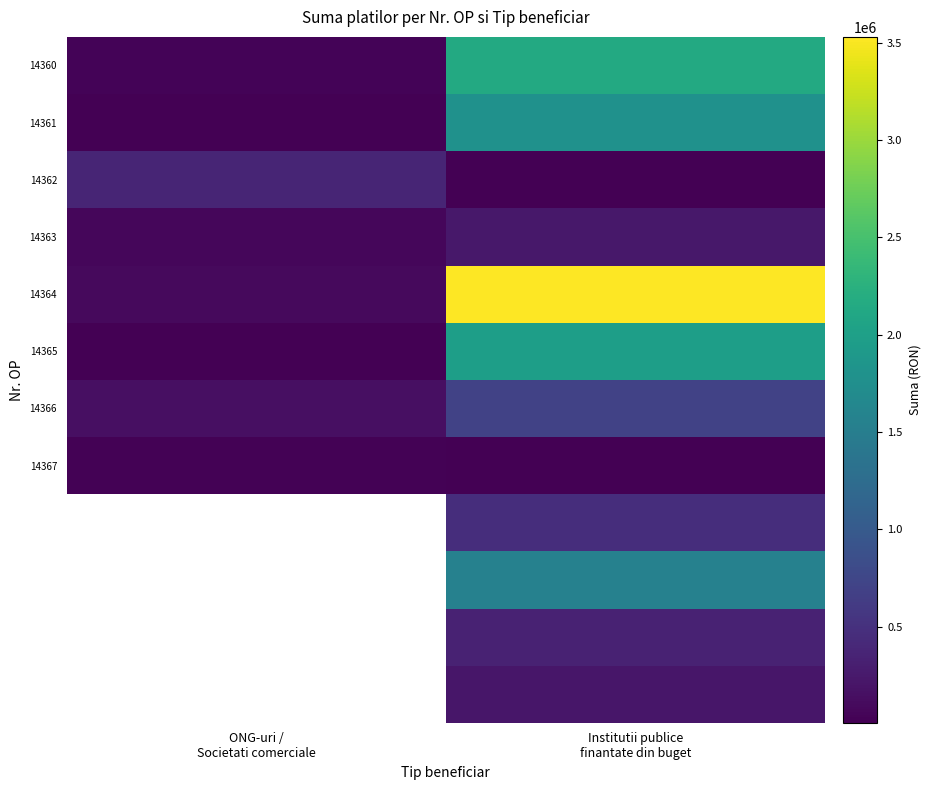

What is the greatest value displayed?

3529769.6